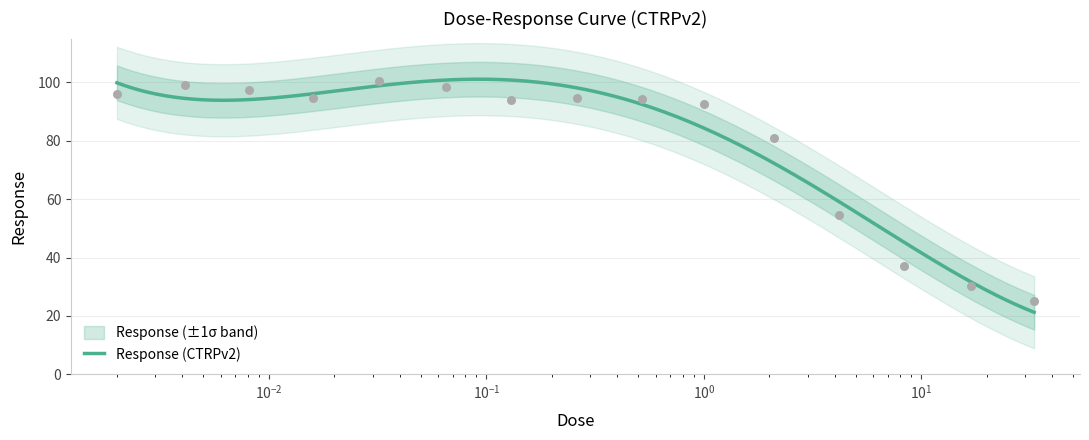

What is the change in value from 0.065 to 4.2?

-43.6